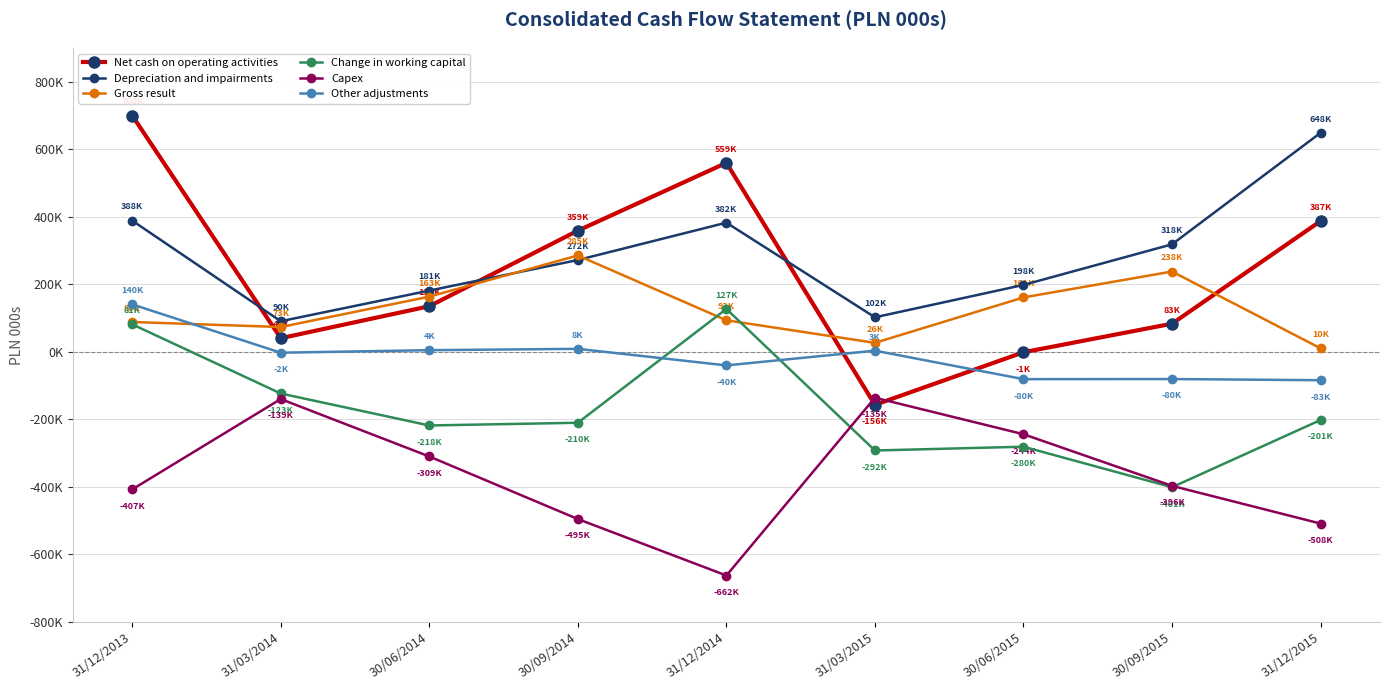

What is the difference between the highest and lowest values at 30/06/2015?

479277.0